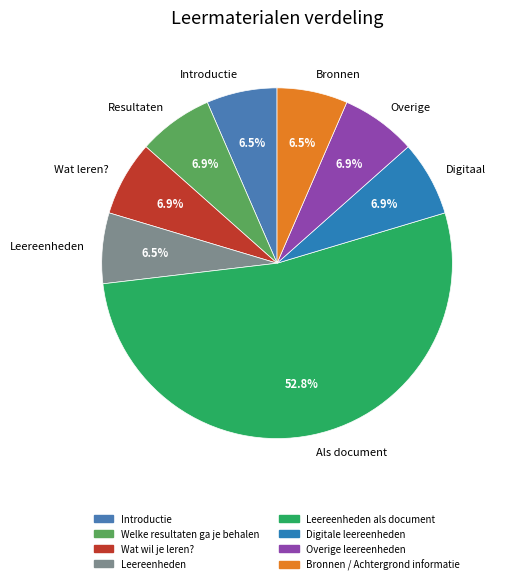

Is the sum of Digitaal and Introductie greater than half?

No